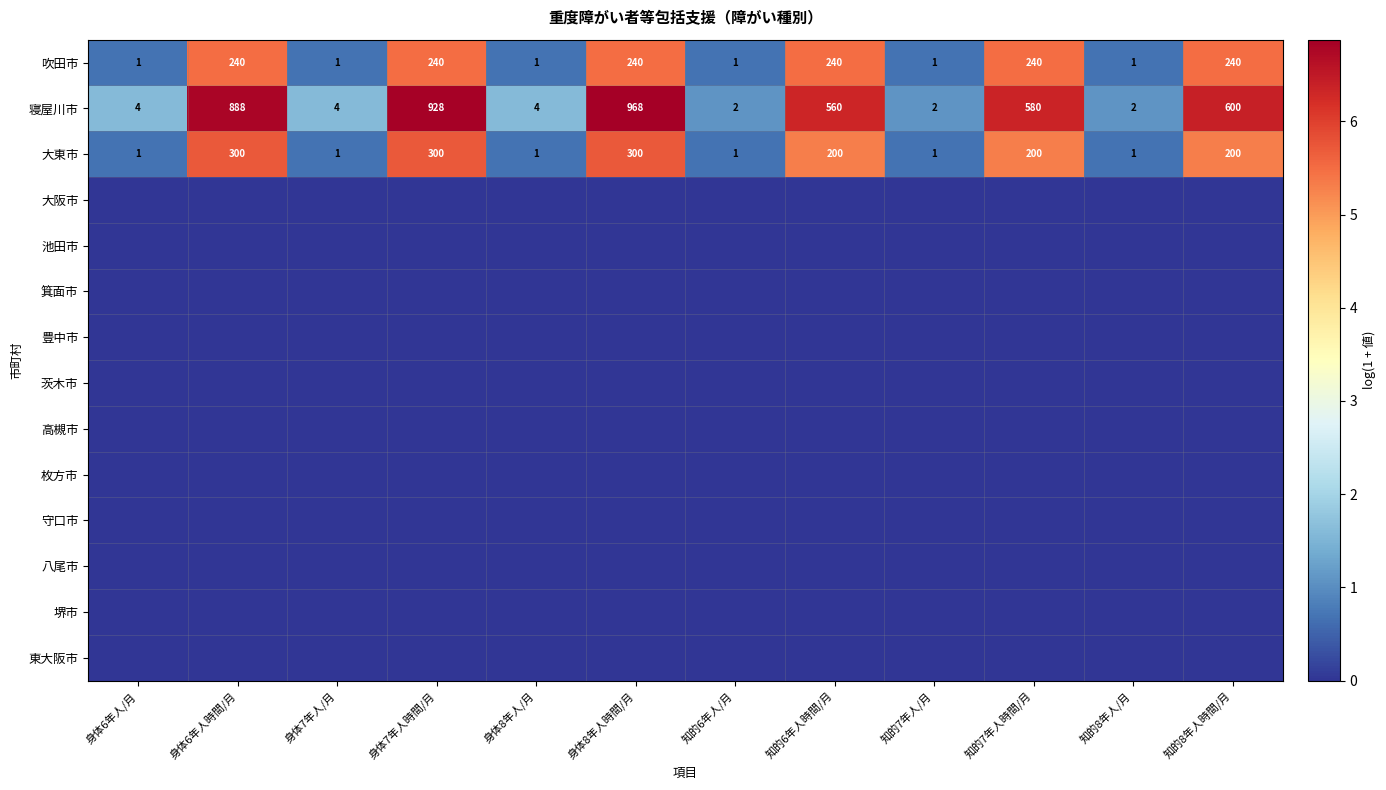

At which category is the sum across all series the highest?

身体8年人時間/月